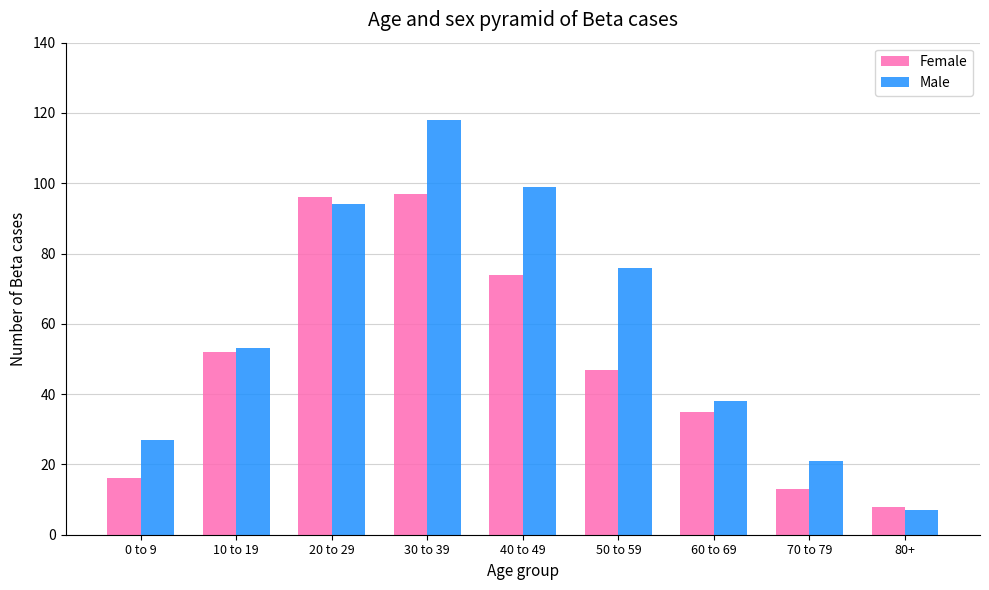

What is the highest value of the Male series?

118